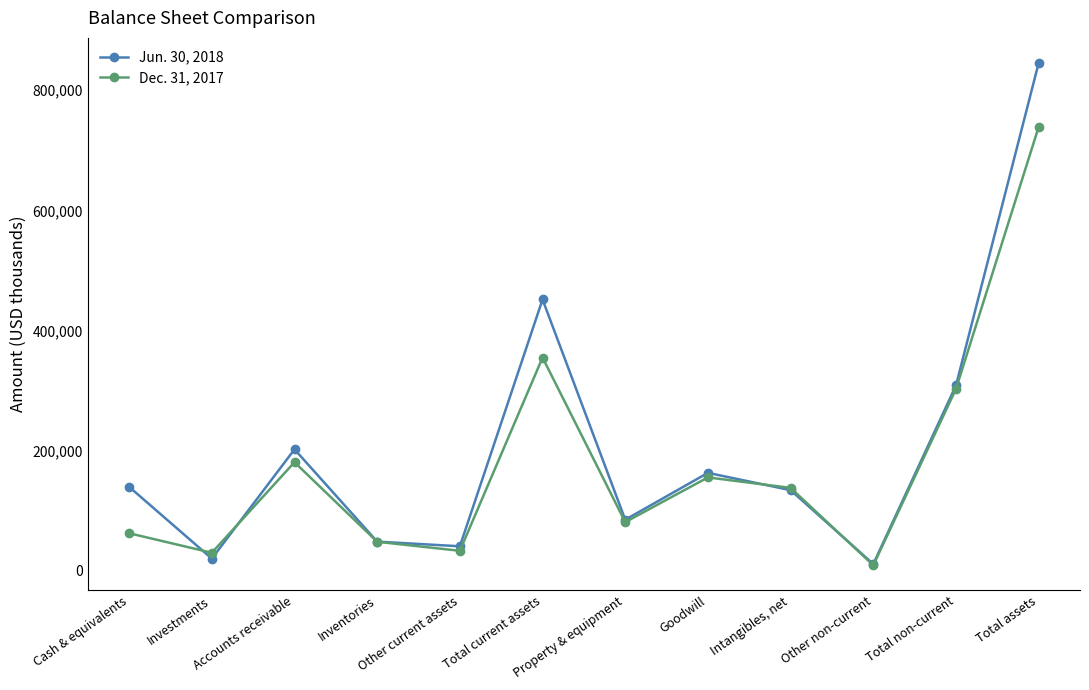

What is the sum of the Jun. 30, 2018 values at Property & equipment and Total current assets?

536668